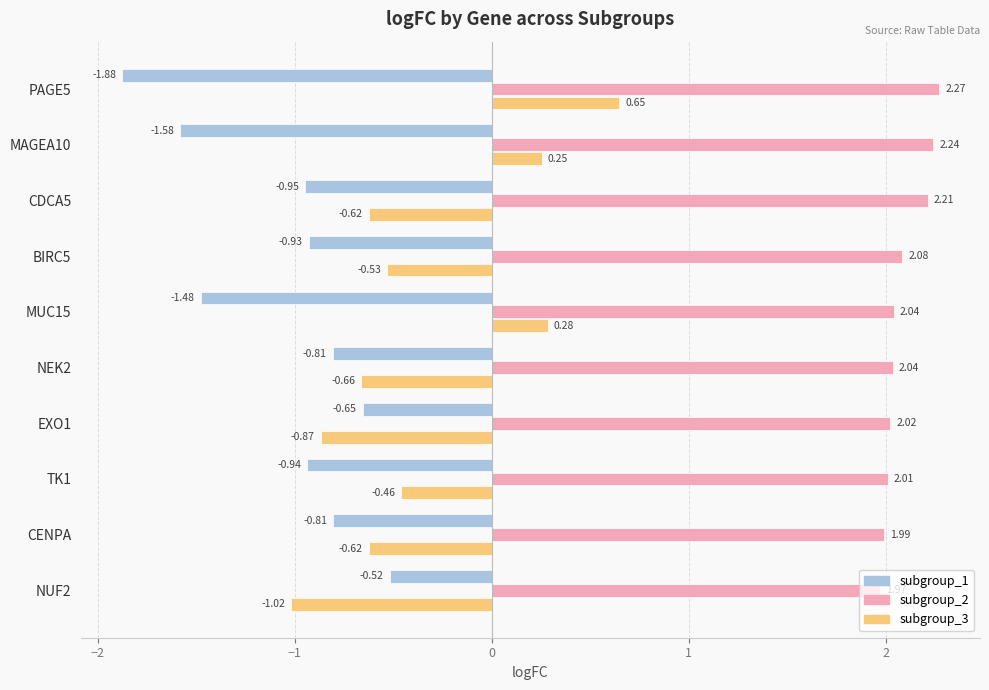

Rank the series by their maximum value, from highest to lowest.

subgroup_2, subgroup_3, subgroup_1